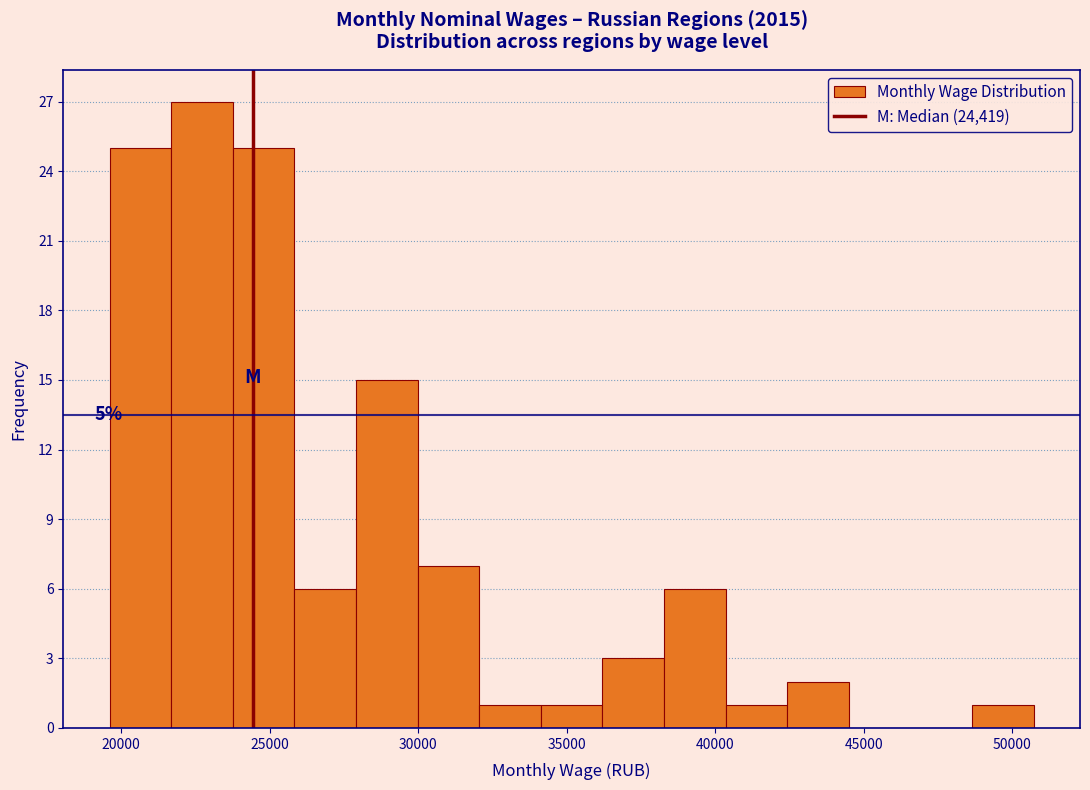

Which range on the x-axis has the tallest bar?

21500 to 24000